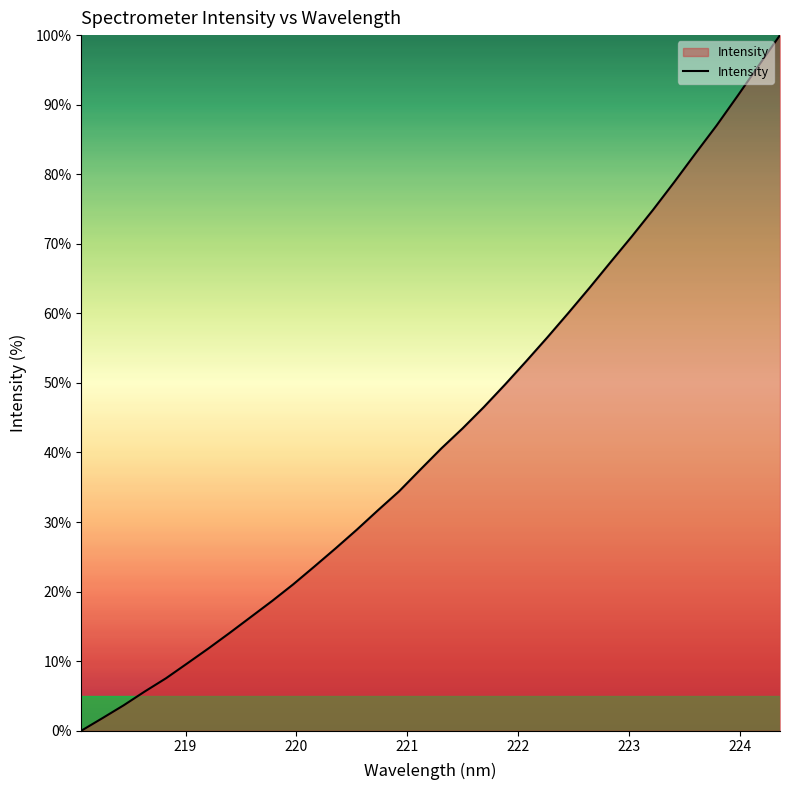

What is the greatest value displayed?

100.0